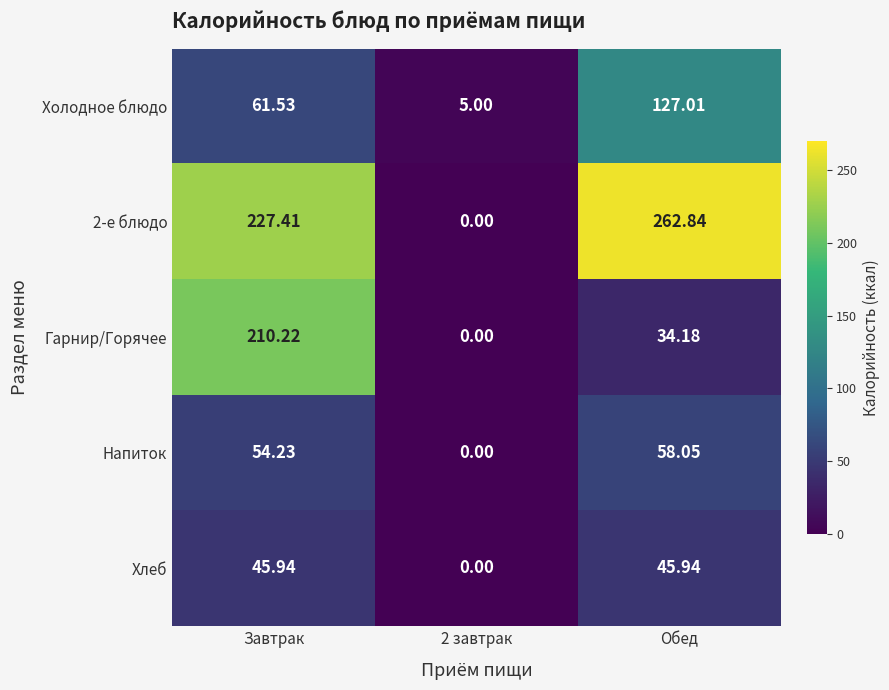

At which category is the sum across all series the highest?

Завтрак